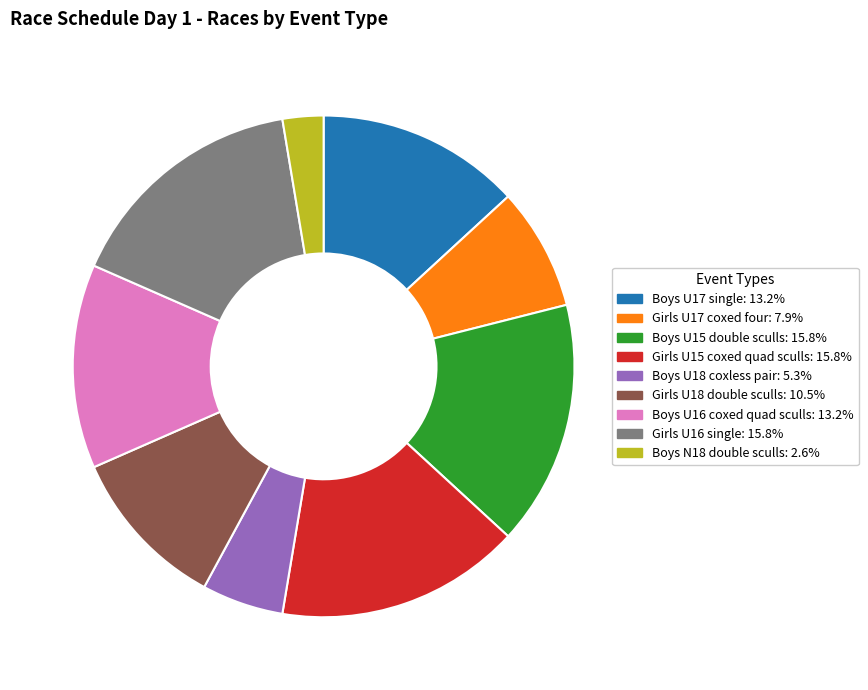

Is it true that Girls U18 double sculls is 20% of the pie?

False